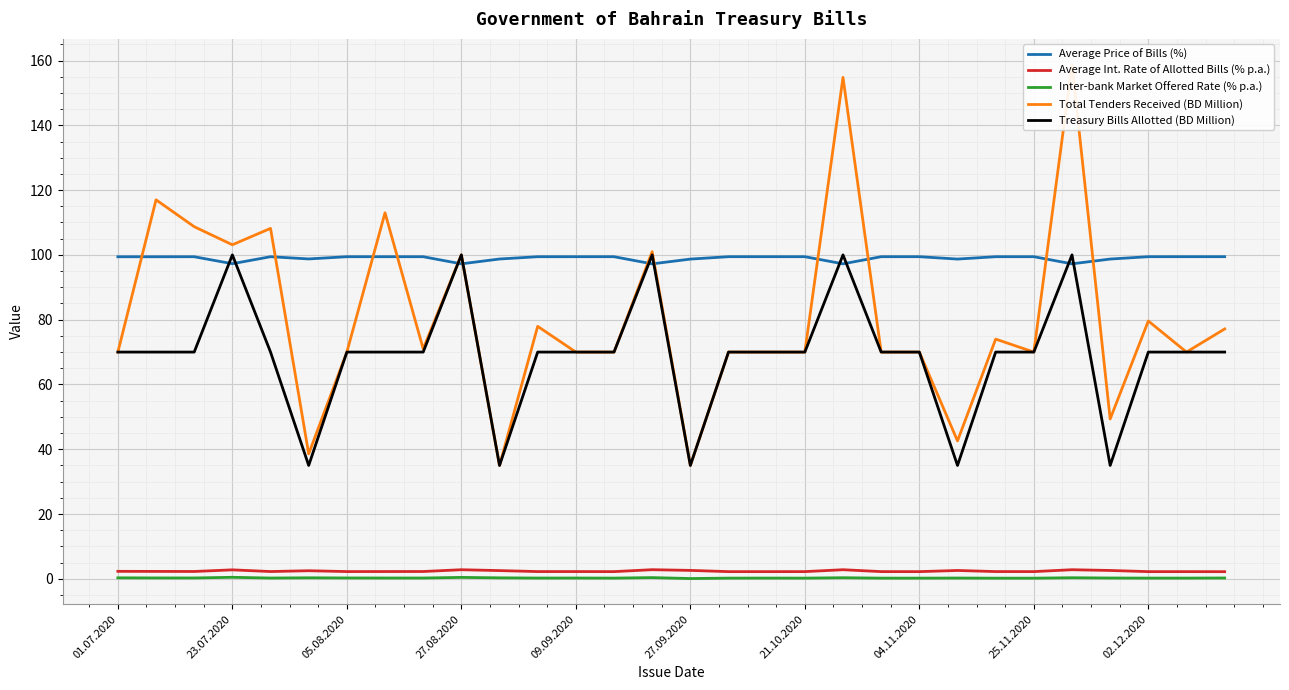

True or false: Average Int. Rate of Allotted Bills (% p.a.) and Average Price of Bills (%) intersect in this chart.

False